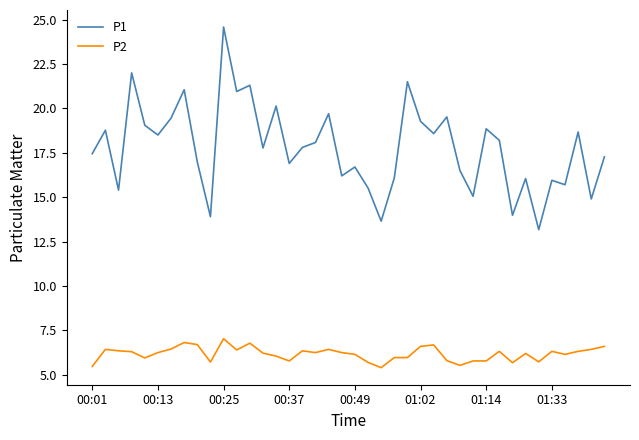

At how many categories does at least one series exceed 24?

1